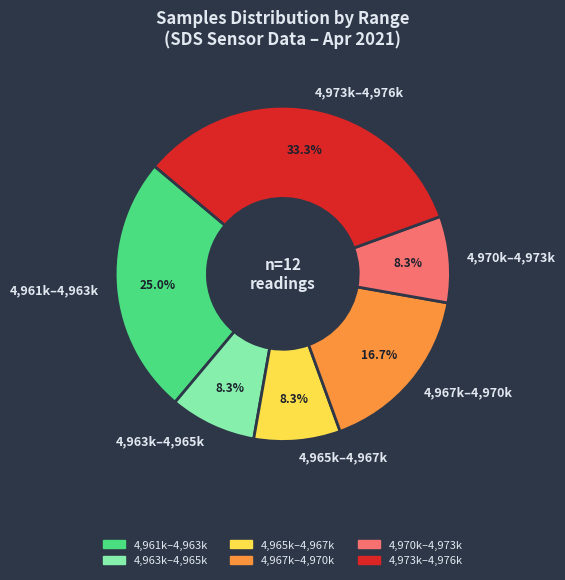

How many segments does this pie chart have?

6